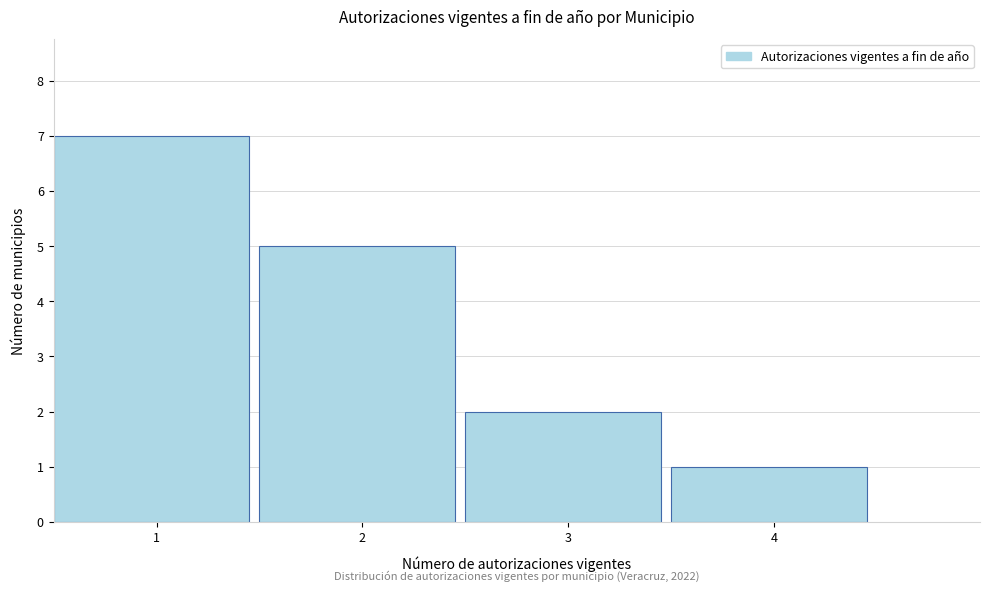

Which range on the x-axis has the tallest bar?

0.5 to 1.5